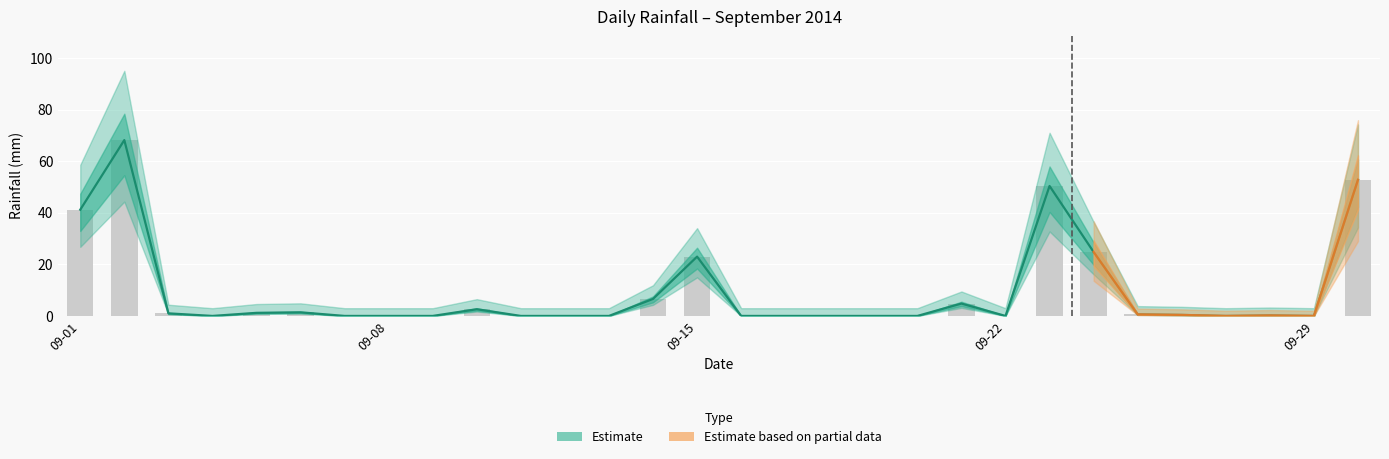

Reading left to right, extract all data points from this chart.

2014-09-01=41.2	2014-09-02=68.2	2014-09-03=1.0	2014-09-04=0.0	2014-09-05=1.2	2014-09-06=1.4	2014-09-07=0.0	2014-09-08=0.0	2014-09-09=0.0	2014-09-10=2.6	2014-09-11=0.0	2014-09-12=0.0	2014-09-13=0.0	2014-09-14=6.6	2014-09-15=23.0	2014-09-16=0.0	2014-09-17=0.0	2014-09-18=0.0	2014-09-19=0.0	2014-09-20=0.0	2014-09-21=4.8	2014-09-22=0.0	2014-09-23=50.4	2014-09-24=24.8	2014-09-25=0.6	2014-09-26=0.4	2014-09-27=0.0	2014-09-28=0.2	2014-09-29=0.0	2014-09-30=52.8